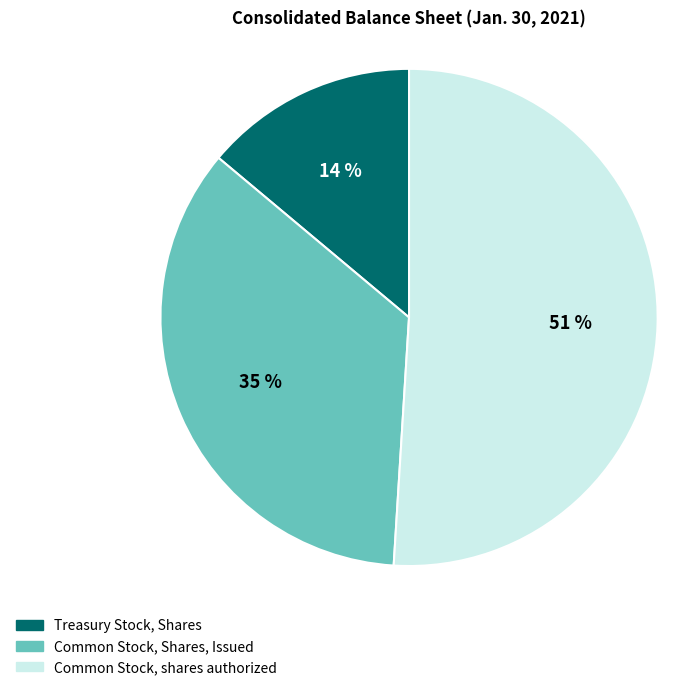

True or false: Common Stock, Shares, Issued accounts for 35% of the total.

True